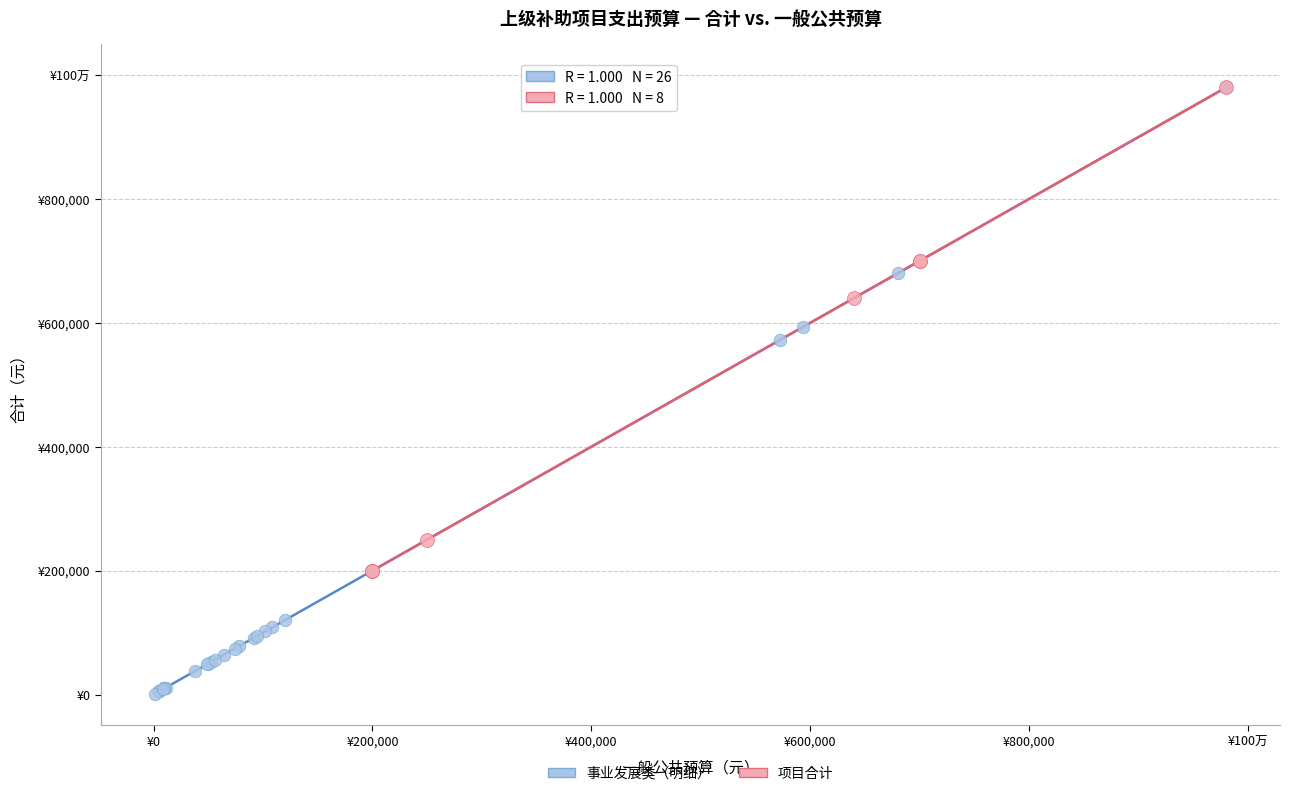

What are all the series names shown in the legend?

事业发展类（明细）, 项目合计